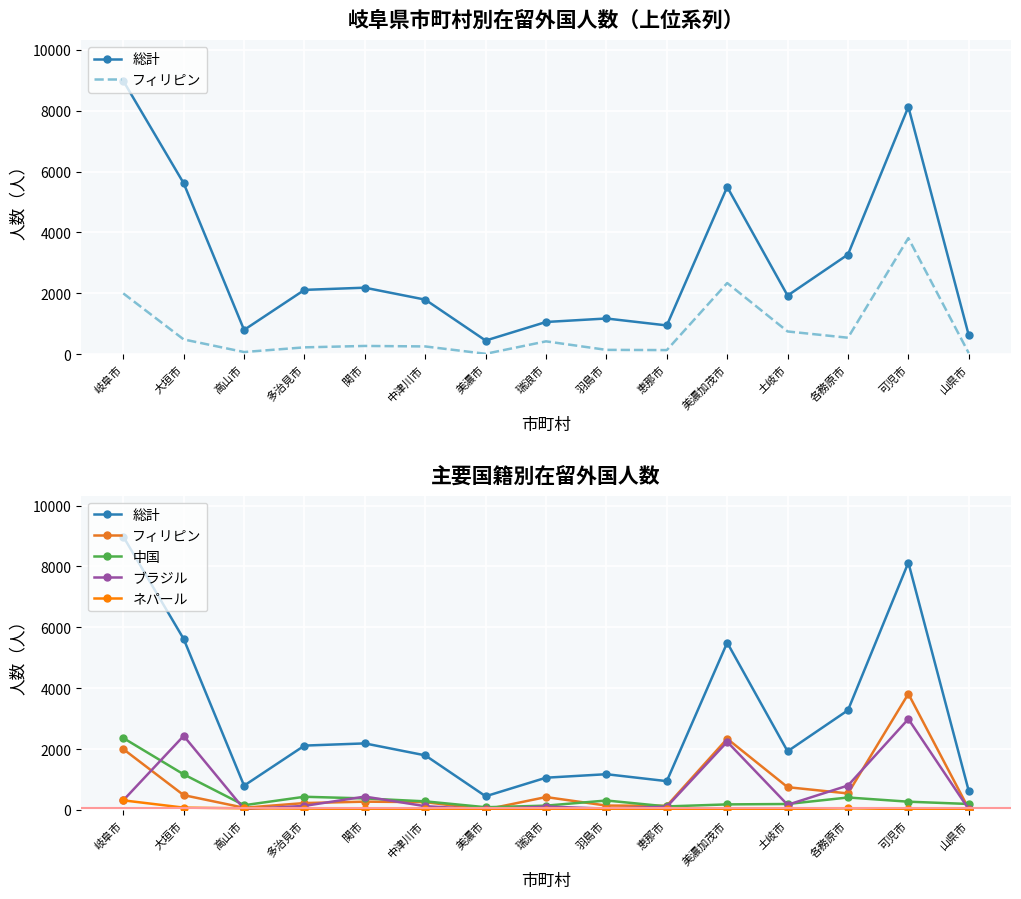

At how many categories does at least one series exceed 3437?

4